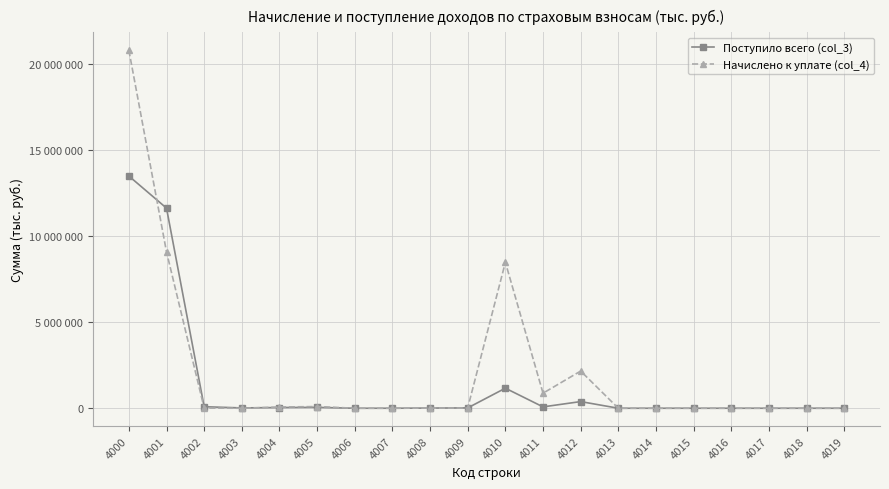

Does the chart have visible grid lines?

Yes